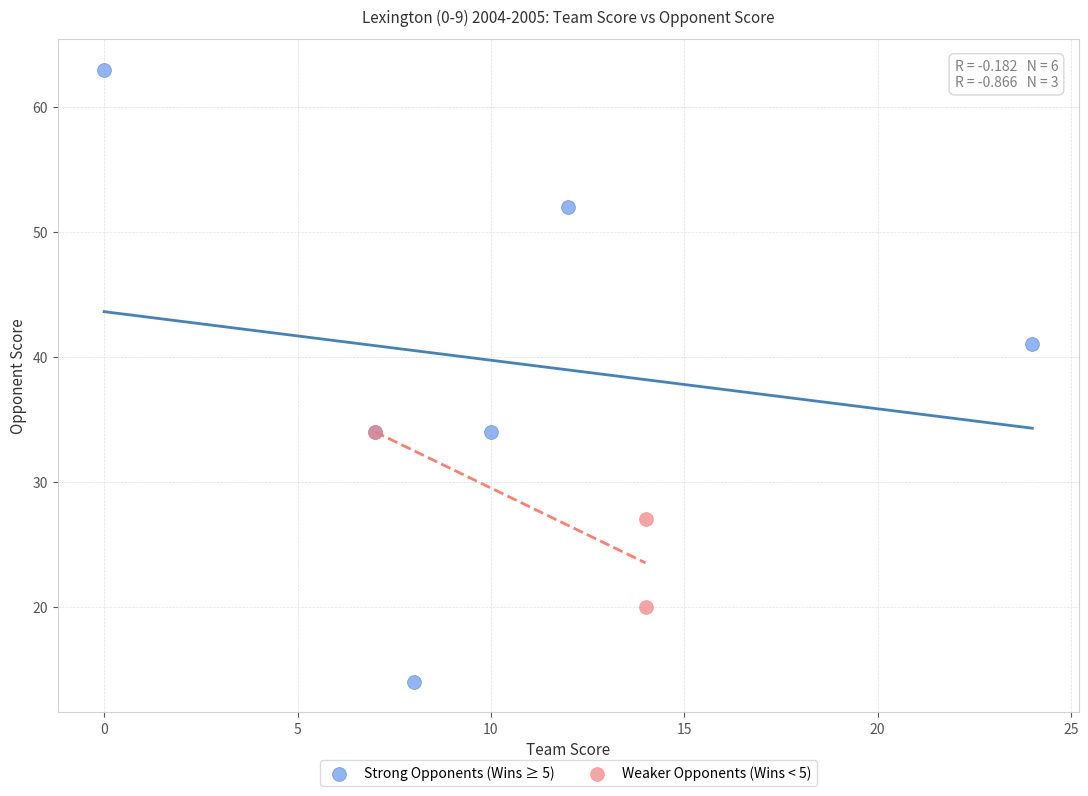

Which series reaches the minimum Y coordinate?

Strong Opponents (Wins ≥ 5)